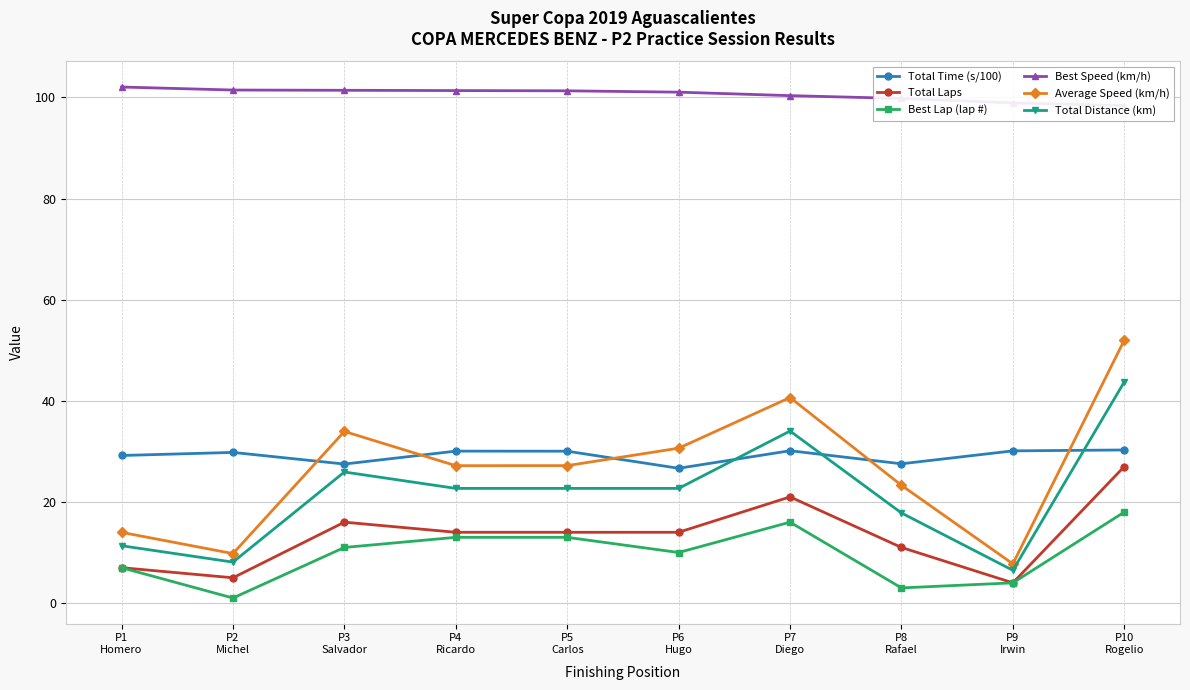

What is the average value of the Best Speed (km/h) series?

100.6